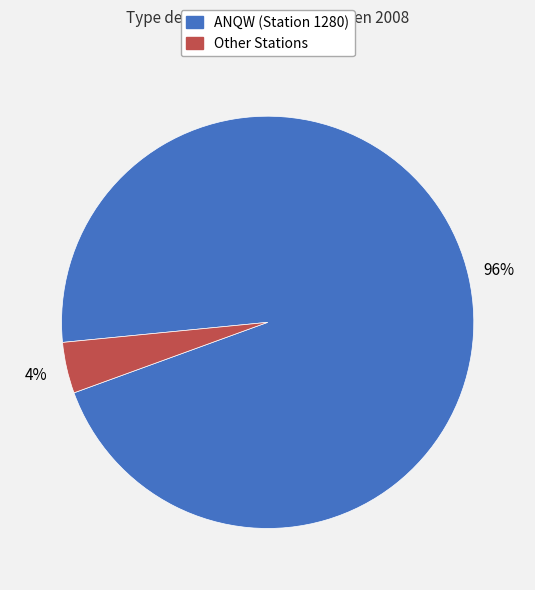

Is there any slice that represents more than half of the pie?

Yes